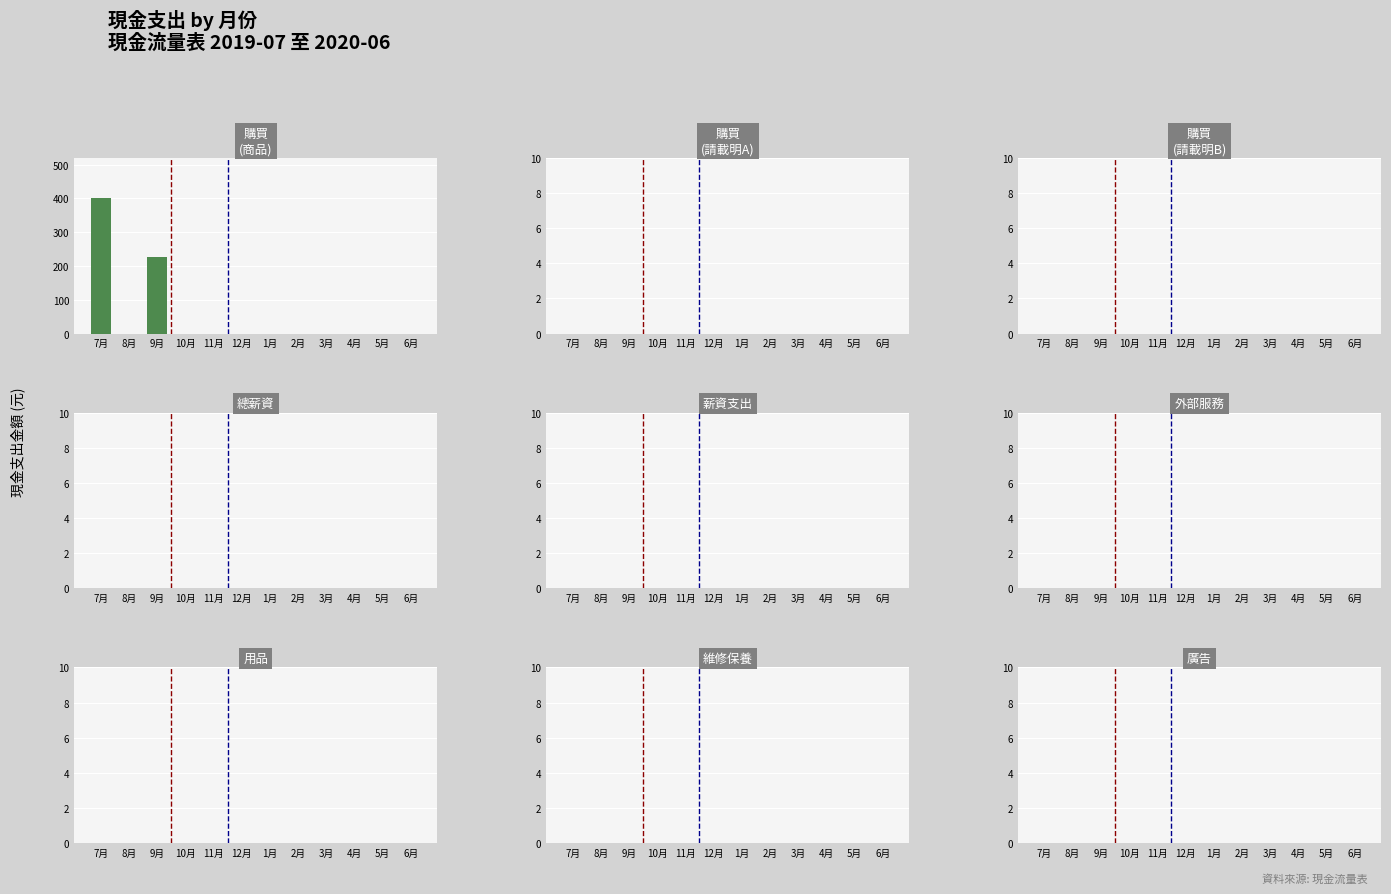

True or false: the data shows 239 at 12月.

False